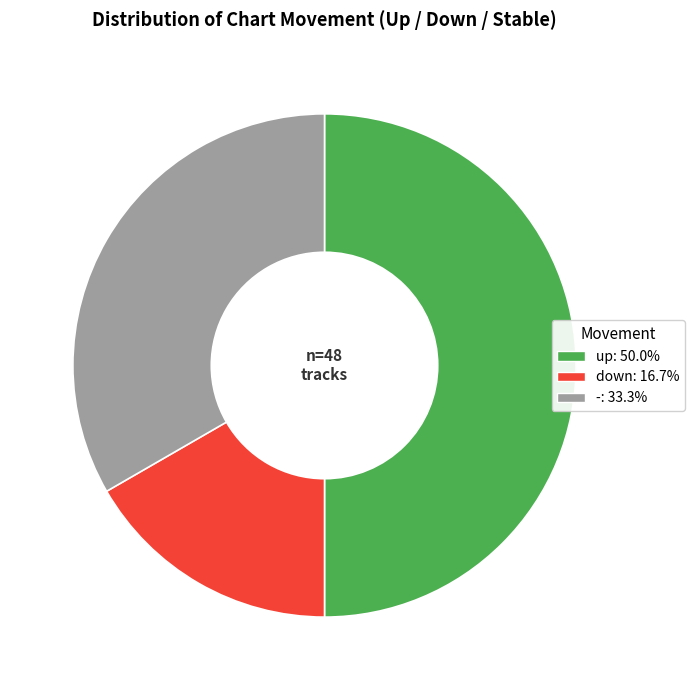

Count the number of slices in the pie.

3